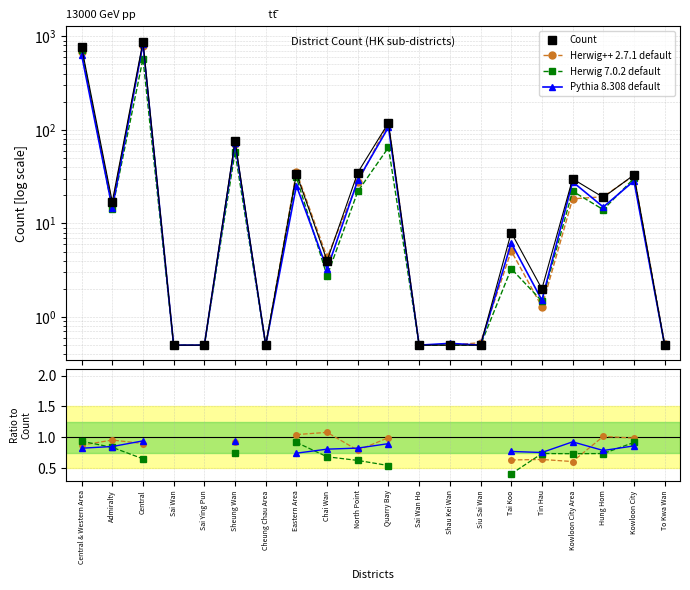

What are all the series names shown in the legend?

Count, Herwig++ 2.7.1 default, Herwig 7.0.2 default, Pythia 8.308 default